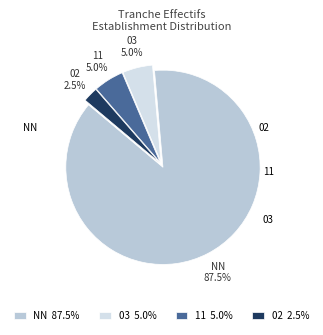

Does any single category account for the majority?

Yes